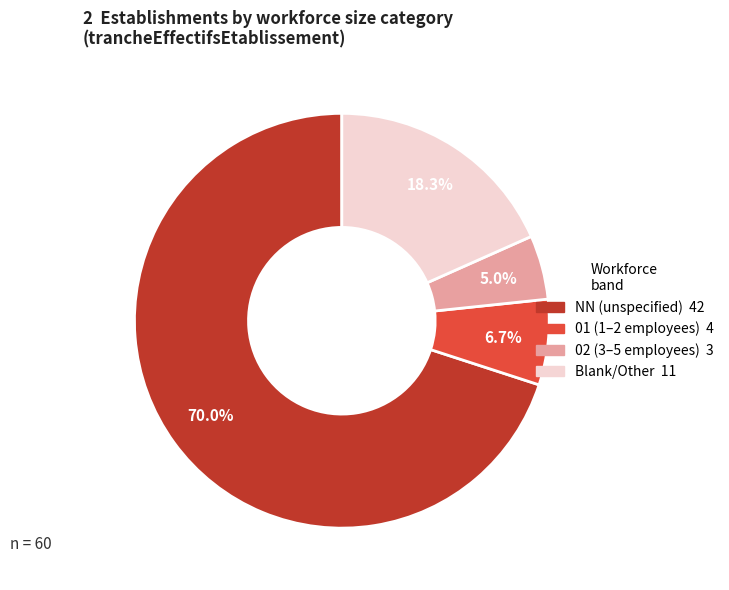

Does any single category account for the majority?

Yes